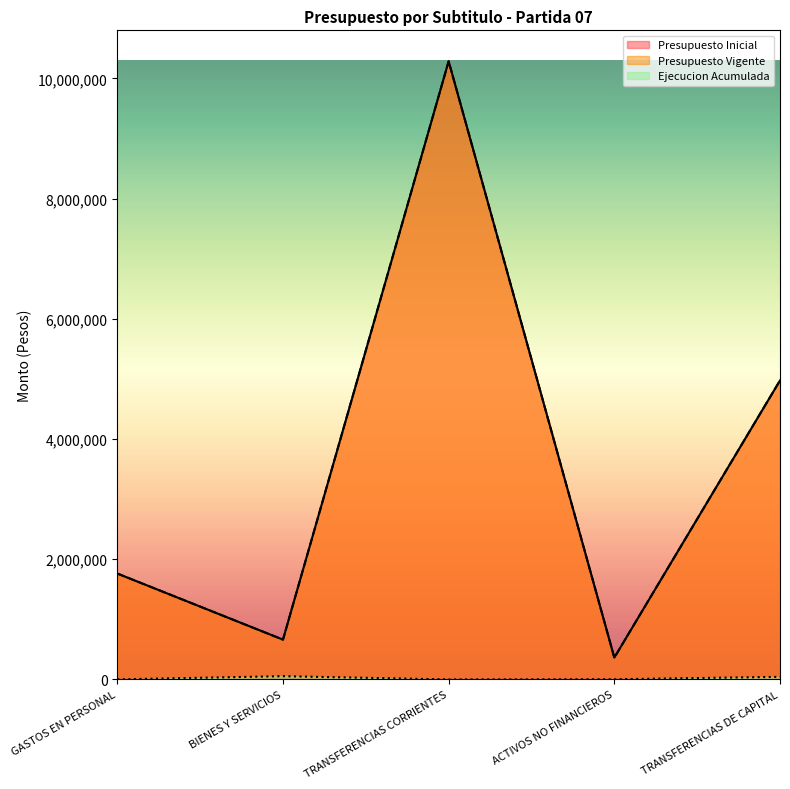

Which series has the largest total across all categories?

Presupuesto Inicial